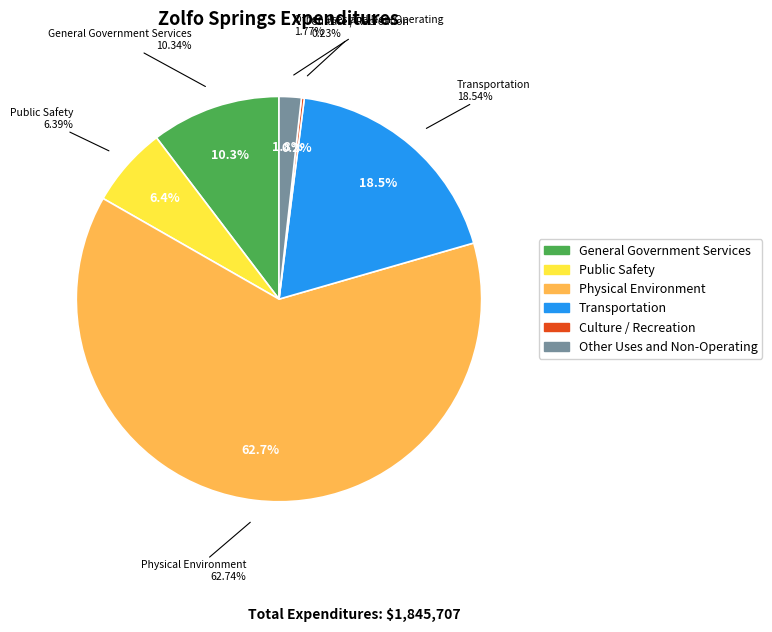

What is the change in value from General Government Services to Public Safety?

-72755